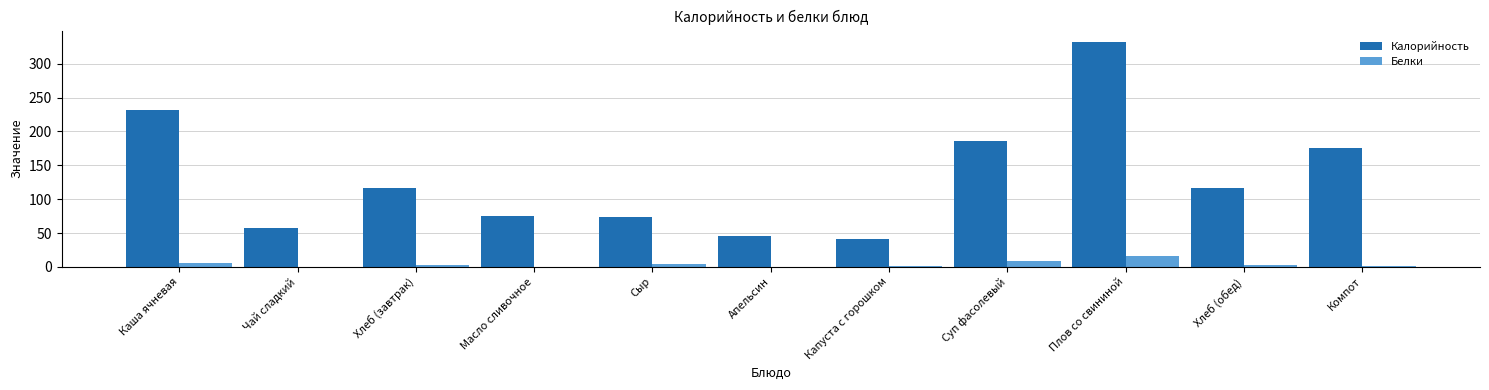

What is the sum of the Белки values at Хлеб (обед) and Апельсин?

3.6